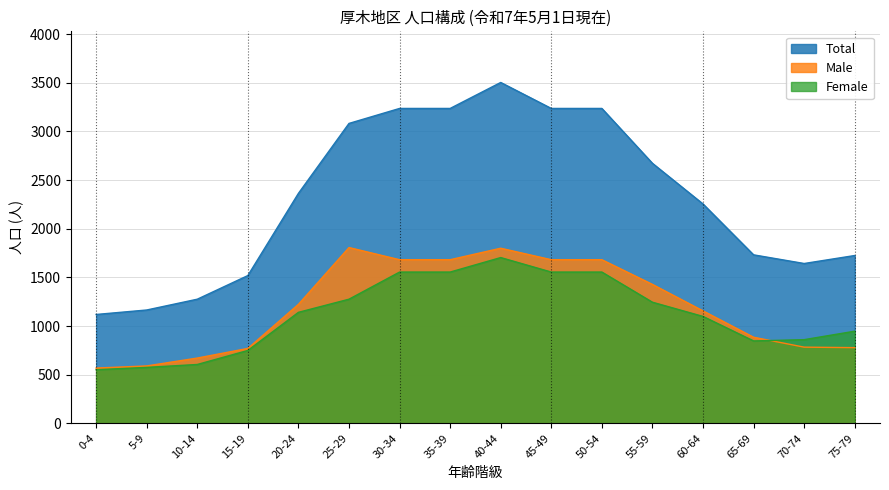

Does the chart have visible grid lines?

Yes